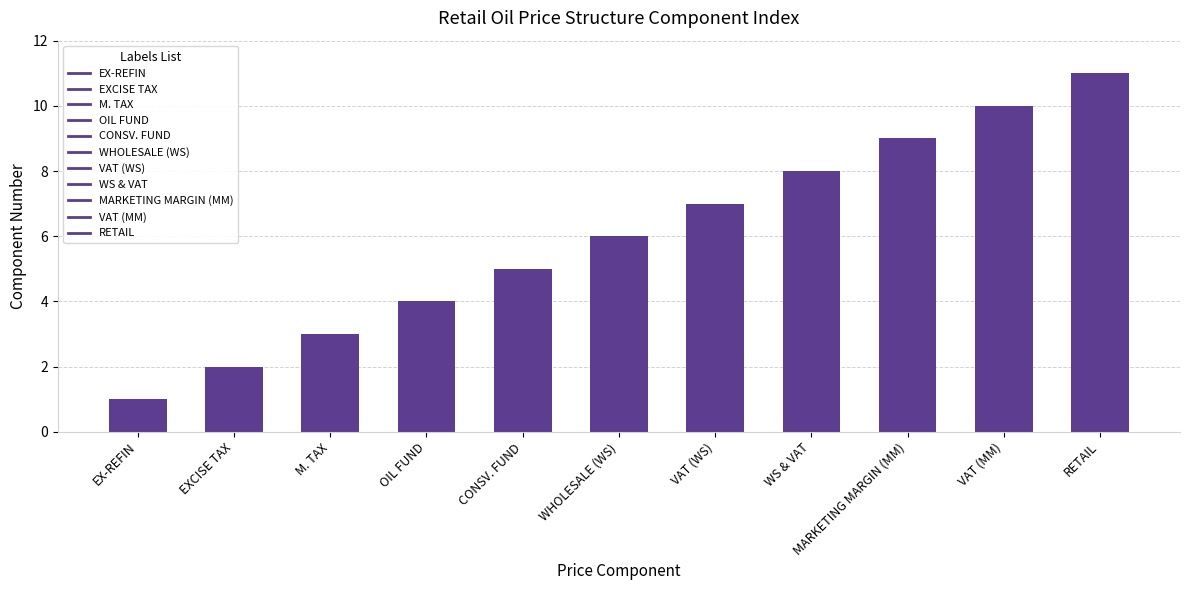

Rank the categories by value from highest to lowest.

RETAIL, VAT (MM), MARKETING MARGIN (MM), WS & VAT, VAT (WS), WHOLESALE (WS), CONSV. FUND, OIL FUND, M. TAX, EXCISE TAX, EX-REFIN